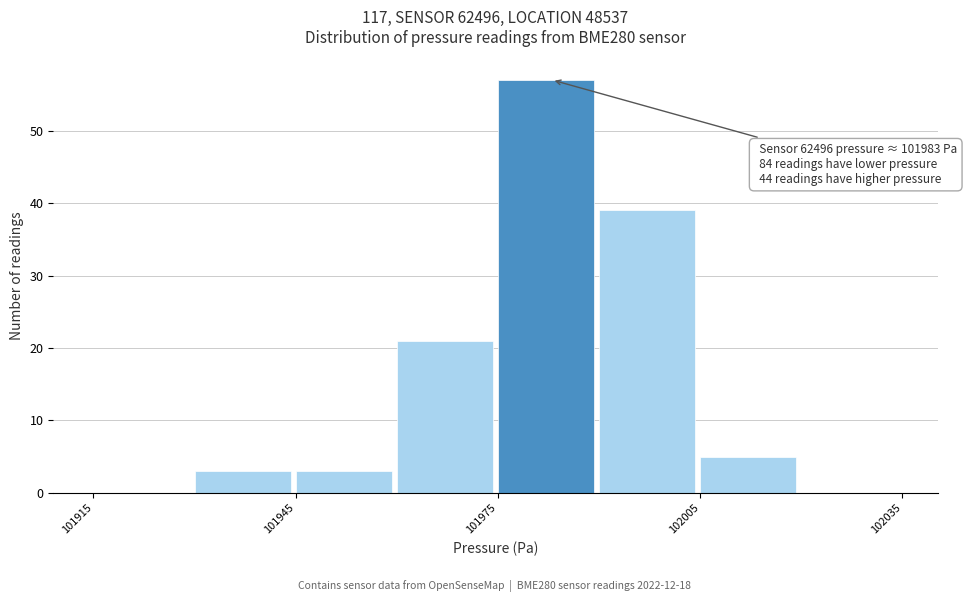

Around what value on the x-axis is the tallest bar? Give the approximate position of its centre, as read against the axis.

101980